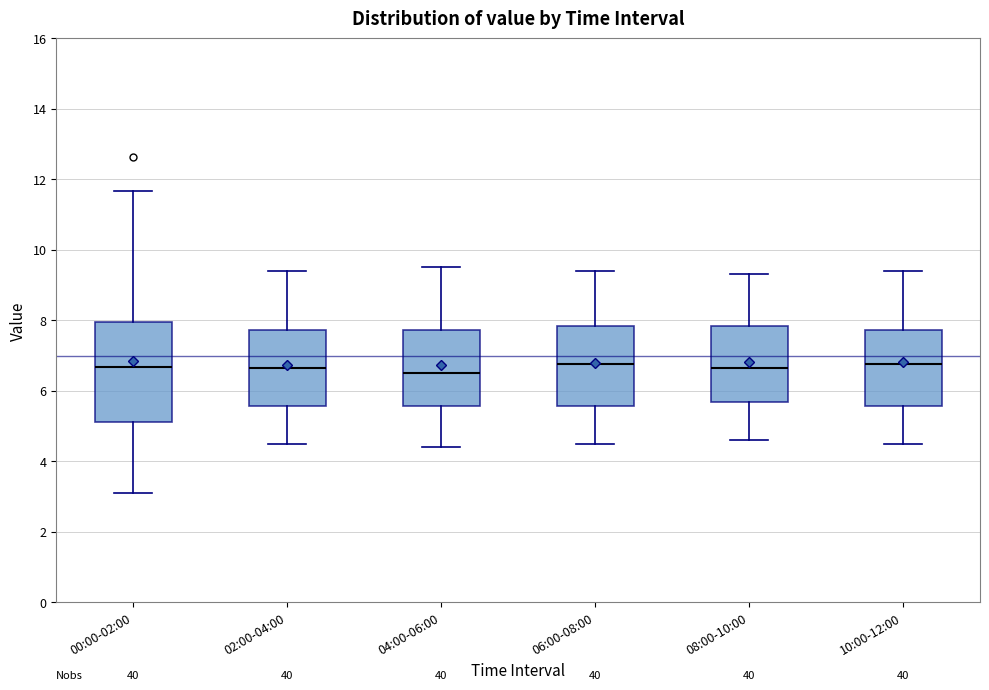

Comparing the boxes themselves (not the whiskers), which one is the tallest?

00:00-02:00